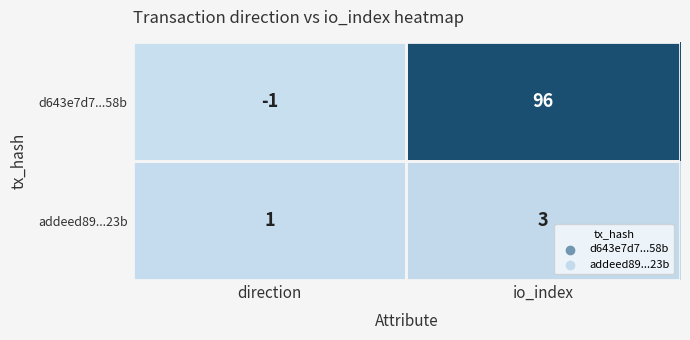

How many distinct data groups are displayed?

2